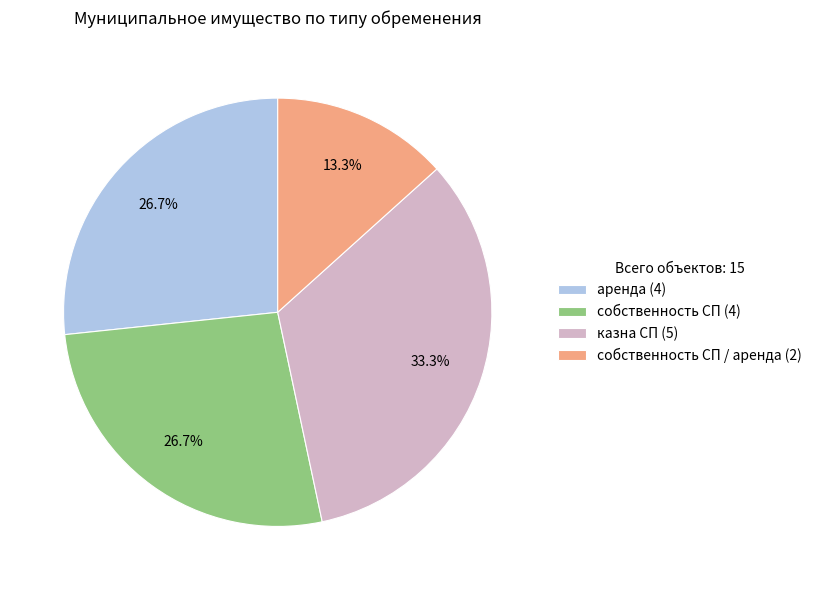

What is the total percentage of собственность СП (4) and казна СП (5)?

60.0%